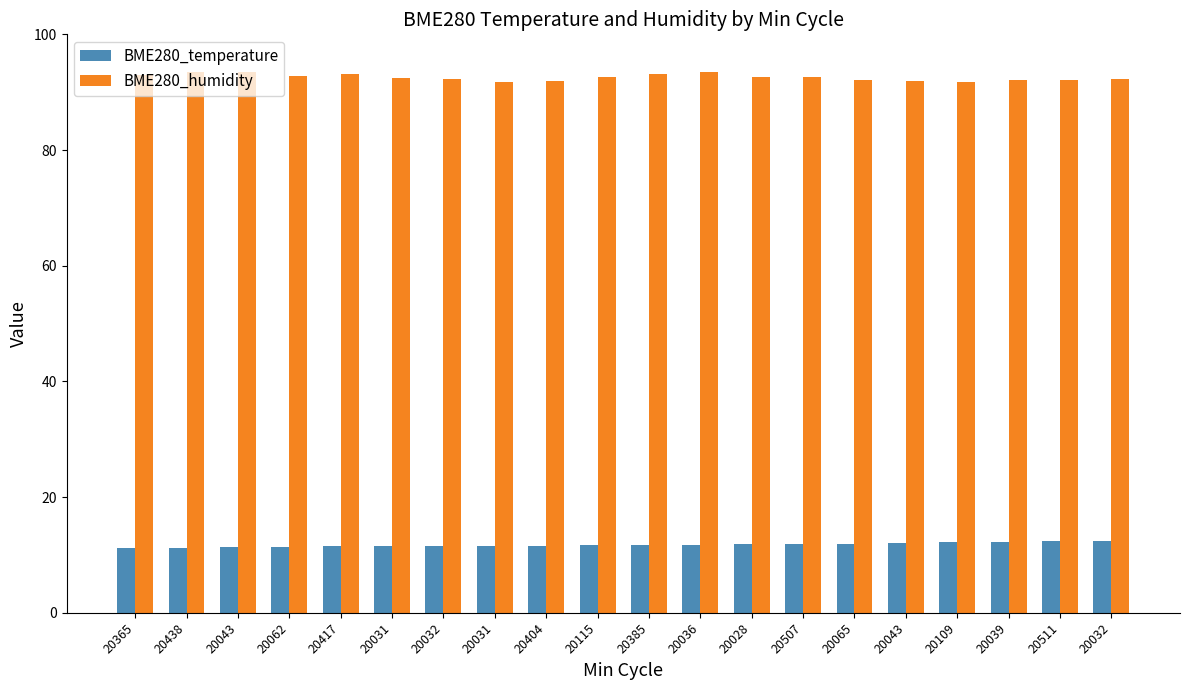

What are all the series names shown in the legend?

BME280_temperature, BME280_humidity